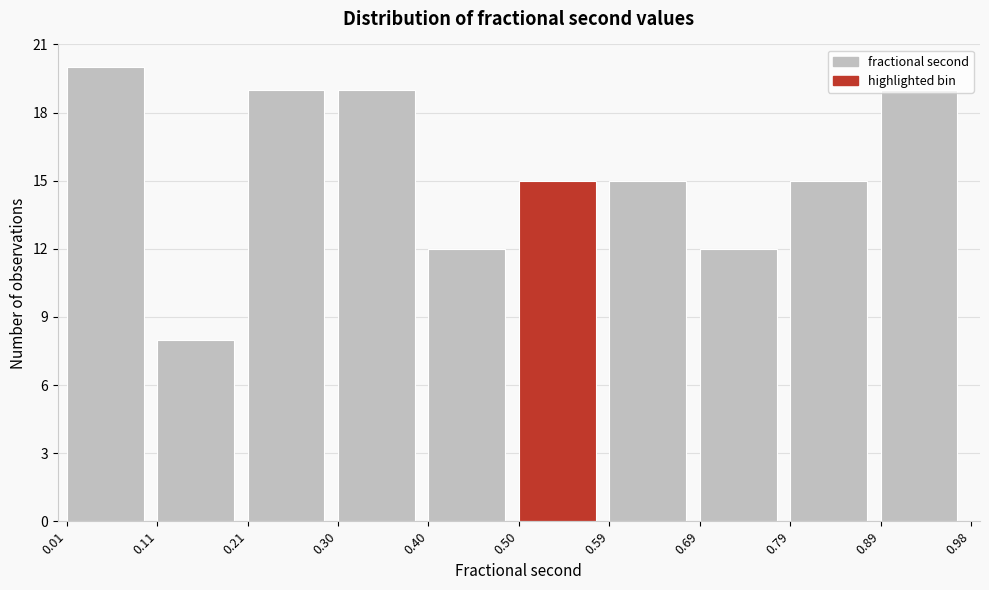

Reading left to right, transcribe this chart: for each bar, give the range it covers on the x-axis and its height. The values are not printed on the chart, so give them approximately, as read against the axis.

0.01 to 0.11: 20
0.11 to 0.21: 8
0.21 to 0.30: 19
0.30 to 0.40: 19
0.40 to 0.50: 12
0.50 to 0.59: 15
0.59 to 0.69: 15
0.69 to 0.79: 12
0.79 to 0.89: 15
0.89 to 0.98: 19